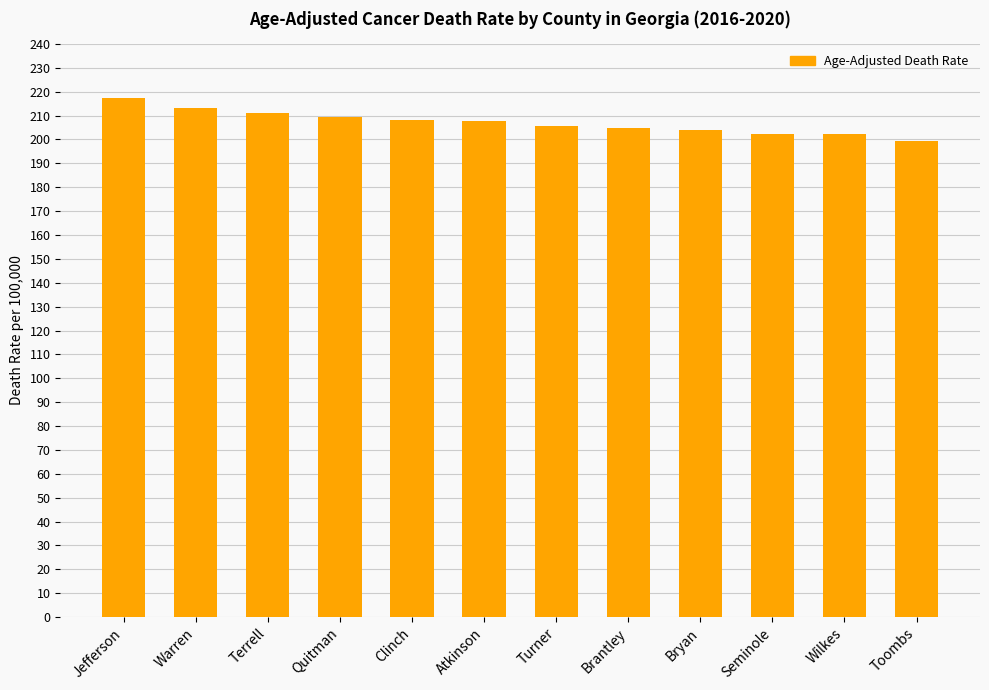

What position from the left is Brantley?

8